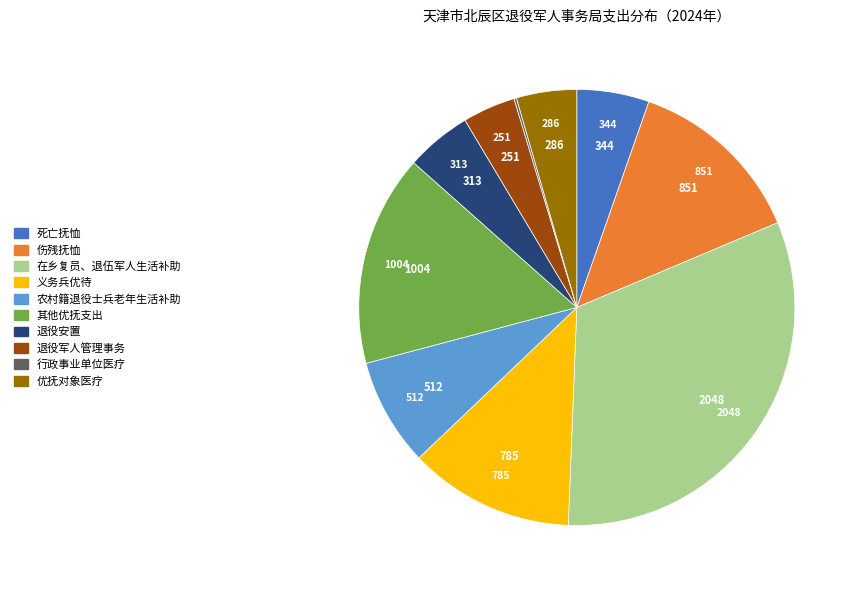

Do 退役安置 and 死亡抚恤 together represent more than half of the pie?

No